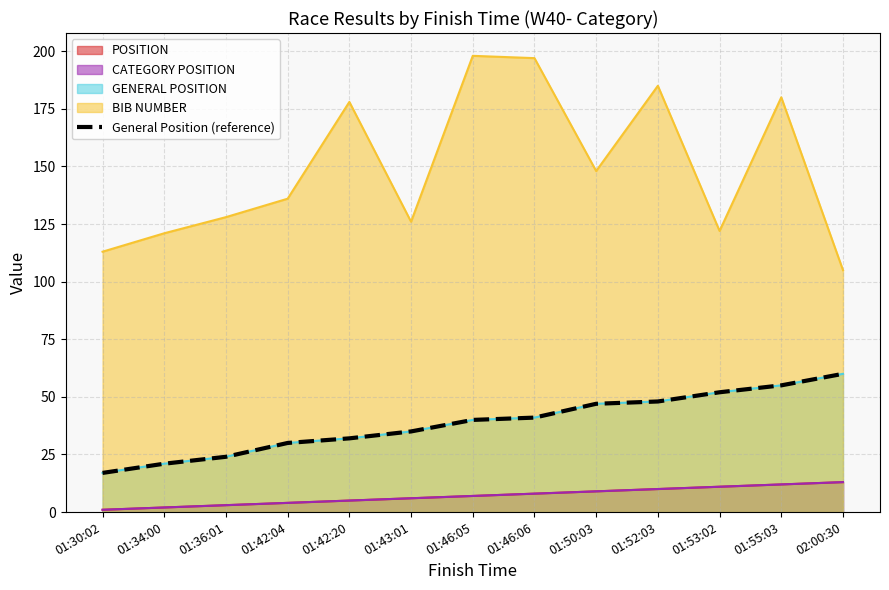

Is it true that the value at 01:52:03 is 48?

True